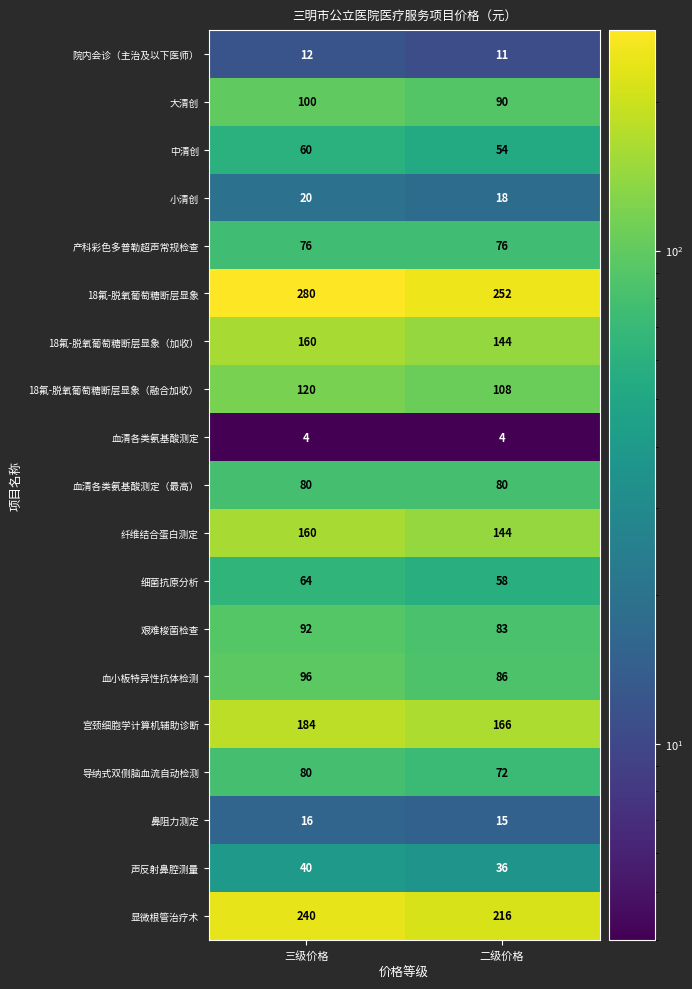

Between 三级价格 and 二级价格, which series saw the biggest shift?

18氟-脱氧葡萄糖断层显象